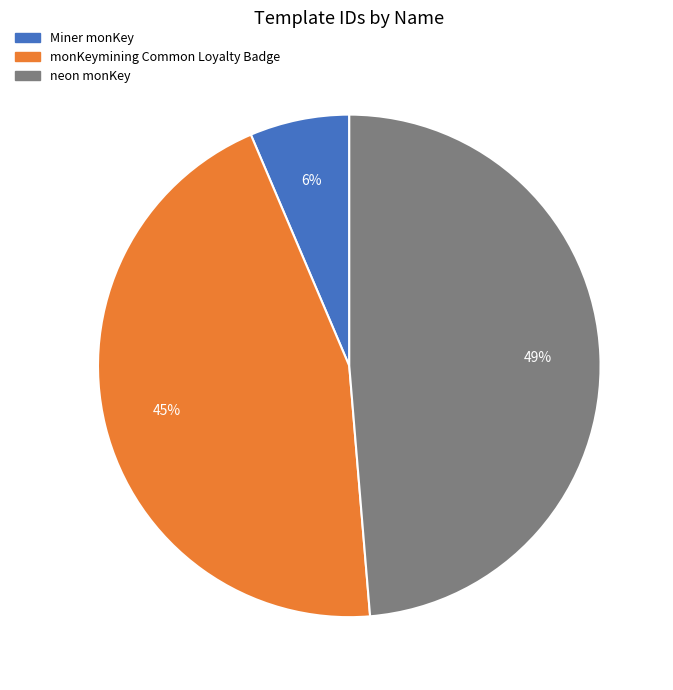

Which has a higher value, neon monKey or Miner monKey?

neon monKey